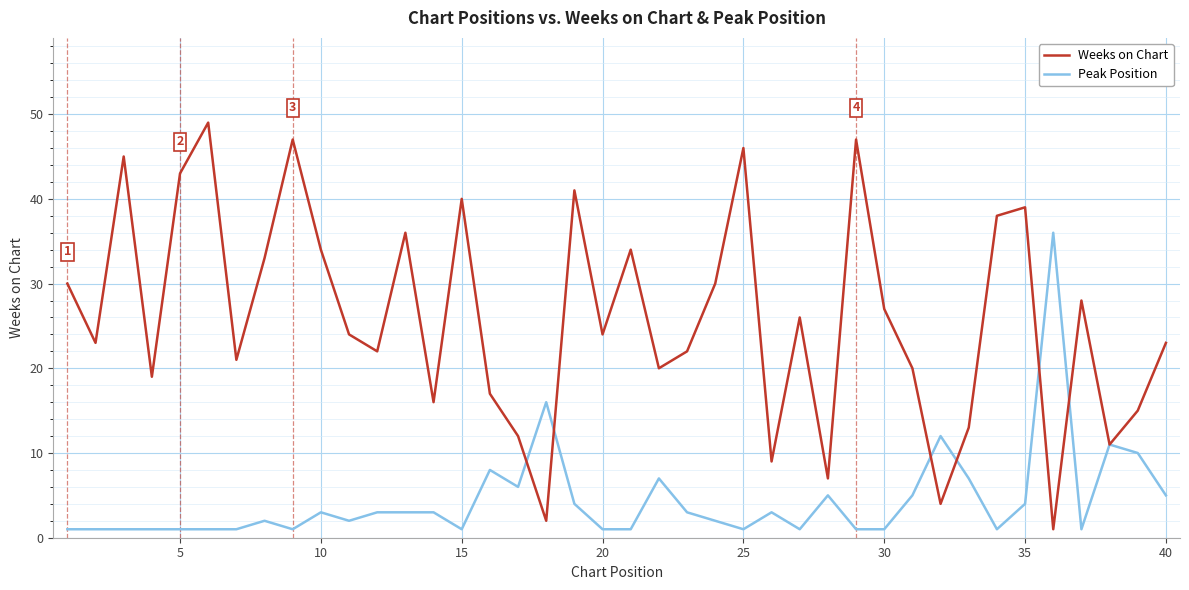

List the series in order of their peak value, highest first.

Weeks on Chart, Peak Position